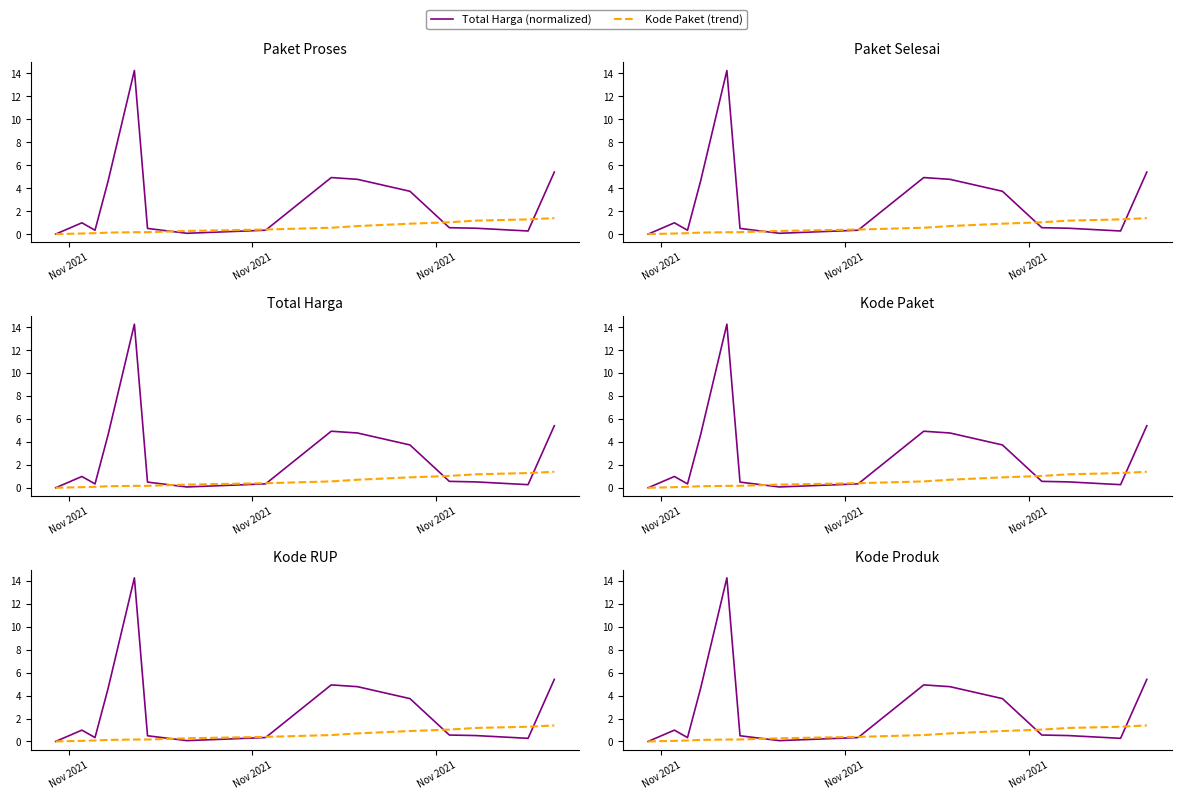

Does the chart have visible grid lines?

No